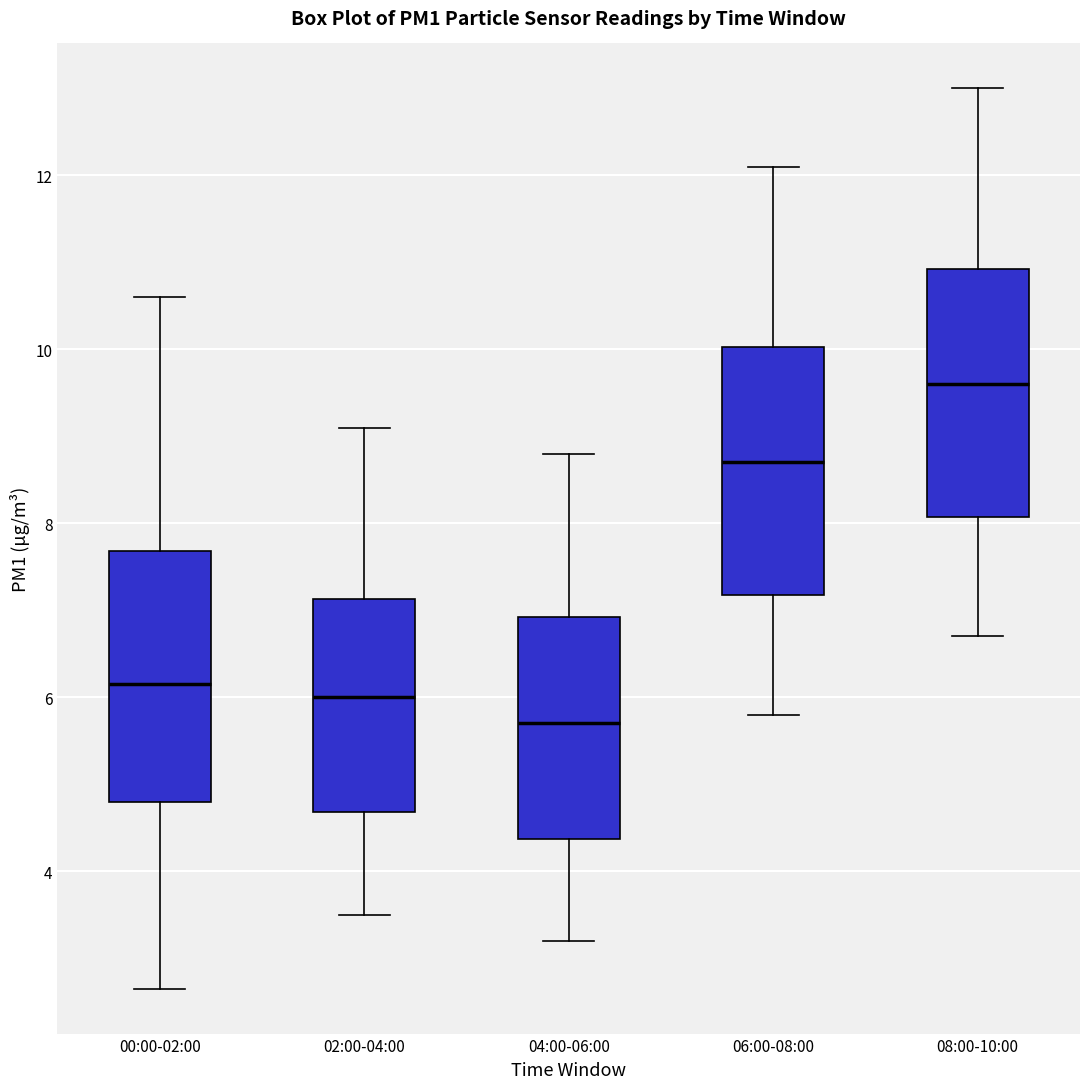

Where does the median line of the box for 06:00-08:00 sit on the y-axis? The values are not printed on the chart, so give them approximately, as read against the axis.

8.8